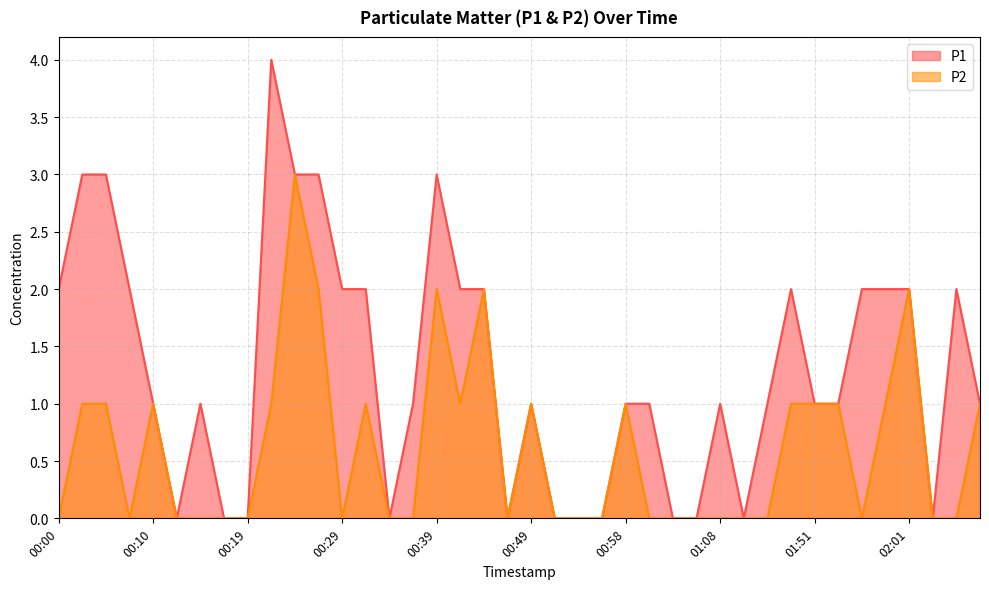

At which label does P2 reach its peak?

00:24